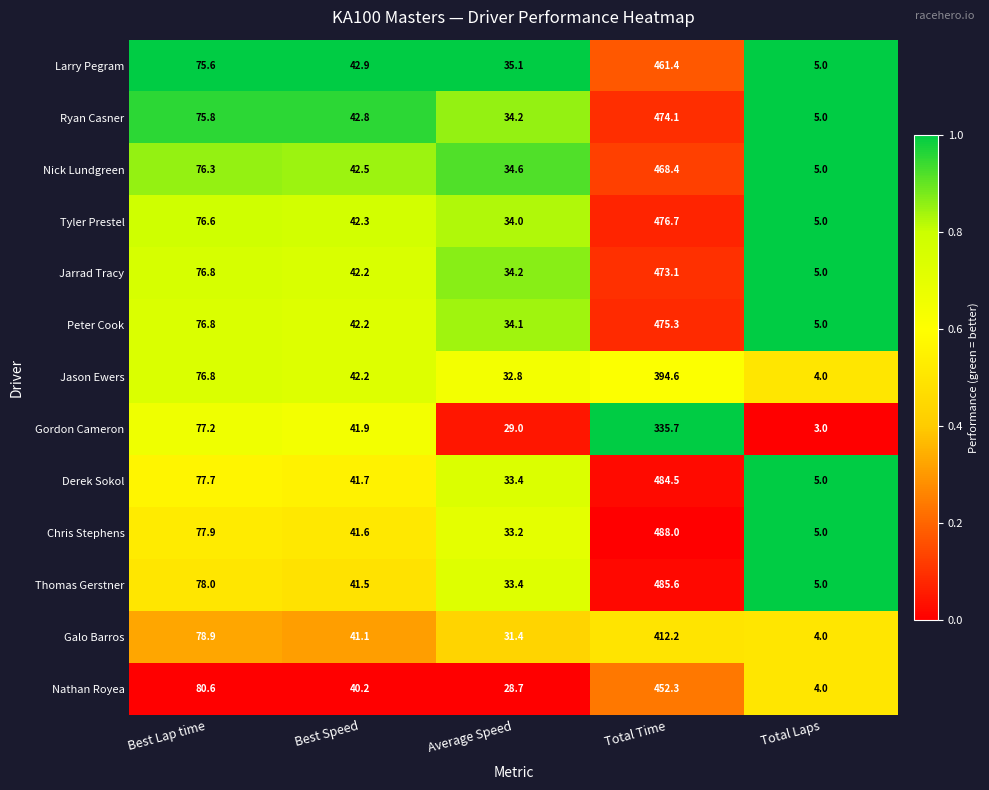

What value does the Ryan Casner series have at Best Lap time?

75.8